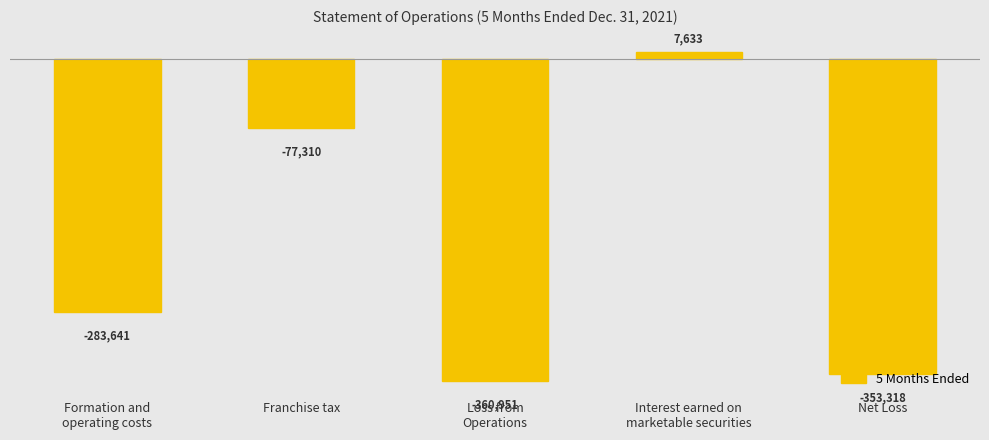

The chart shows a value of -481276 at Net Loss. True or false?

False